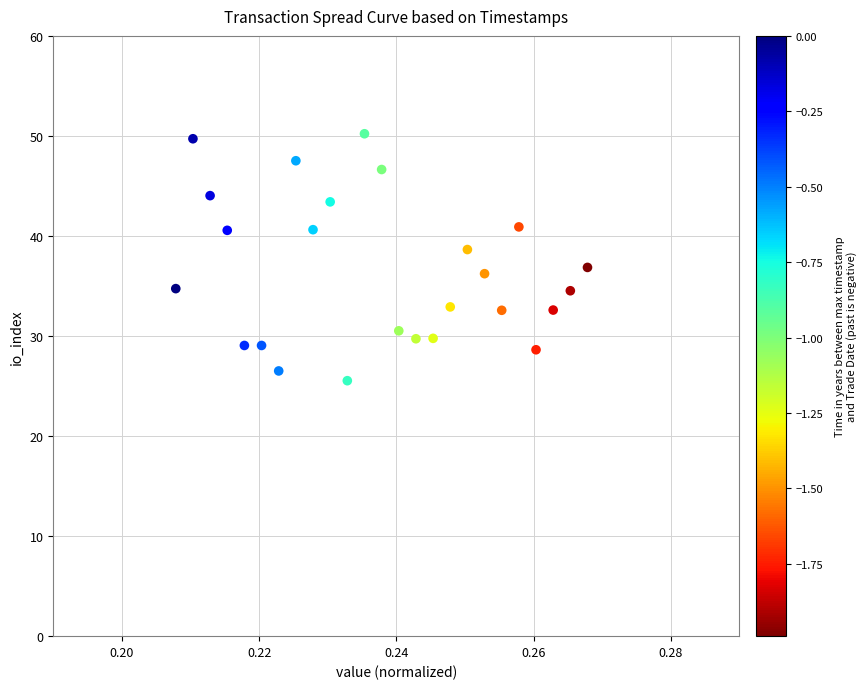

What is the range of Y values (max minus min)?

24.7